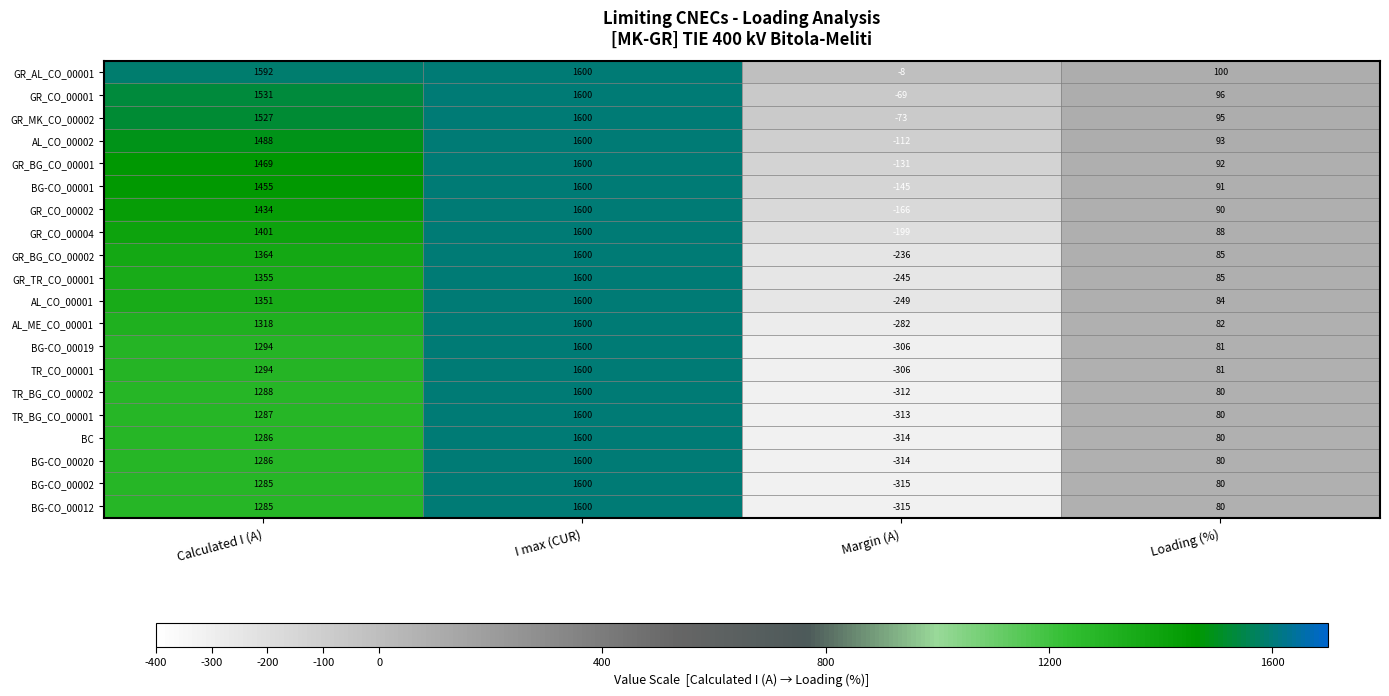

What is the sum of all GR_AL_CO_00001 values?

3284